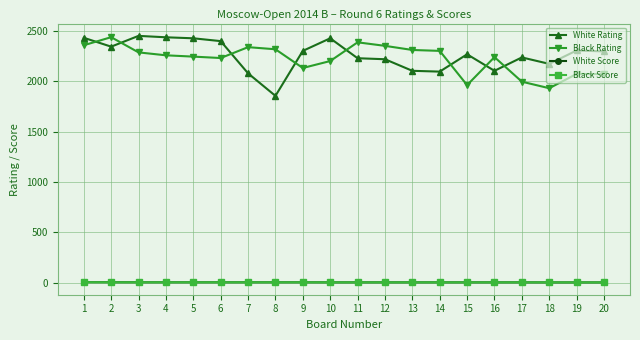

What is the spread (max minus min) of values at 14?

2299.5